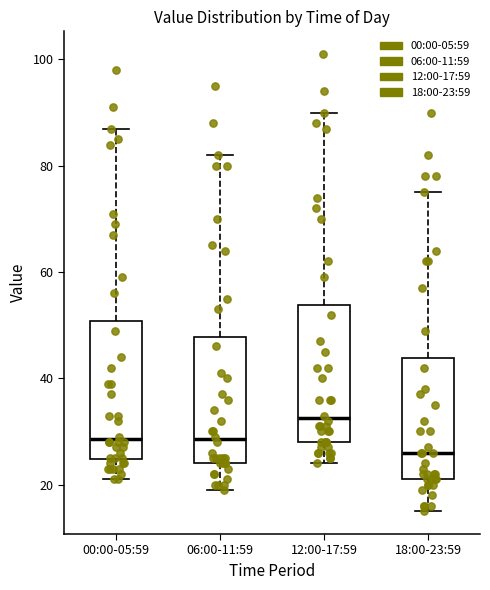

Where does the lower whisker of the box for 06:00-11:59 end on the y-axis? The values are not printed on the chart, so give them approximately, as read against the axis.

20